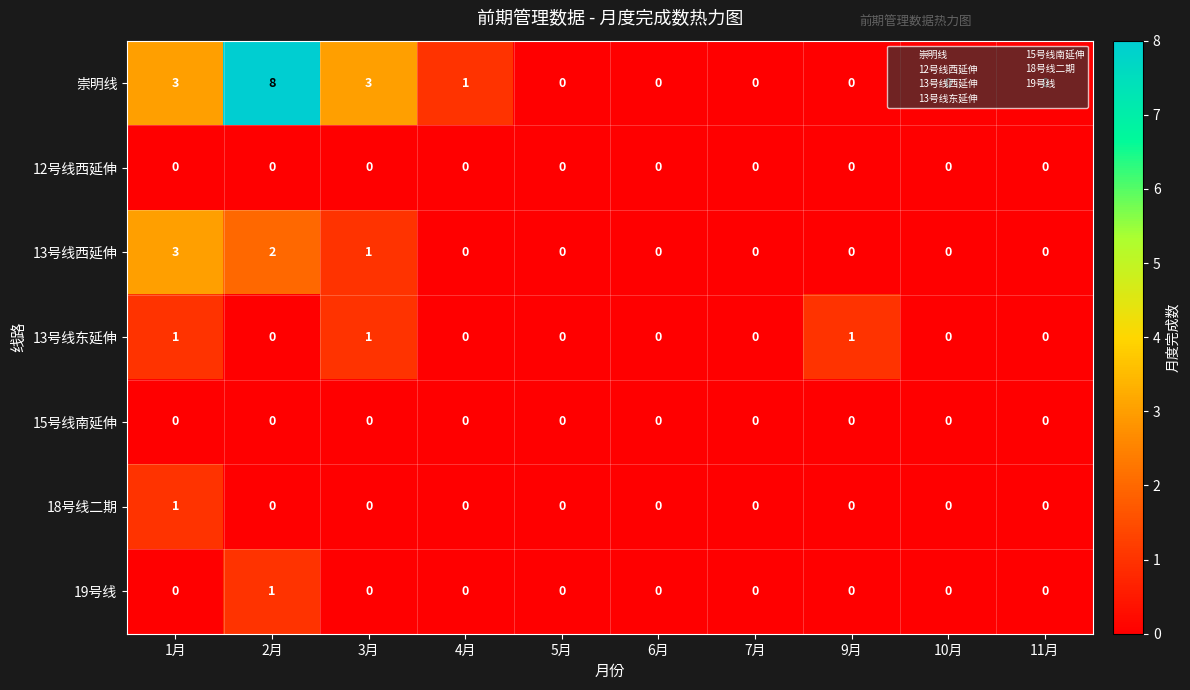

At which label does 13号线西延伸 reach its peak?

1月